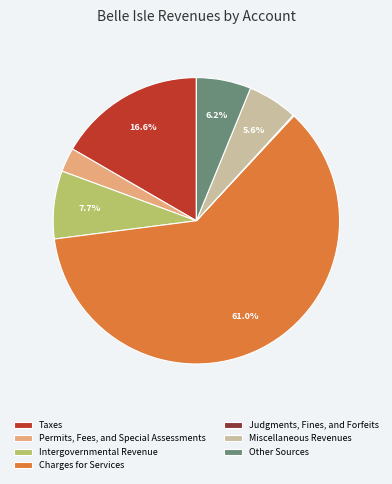

Combined, do Miscellaneous Revenues and Intergovernmental Revenue account for over 50%?

No